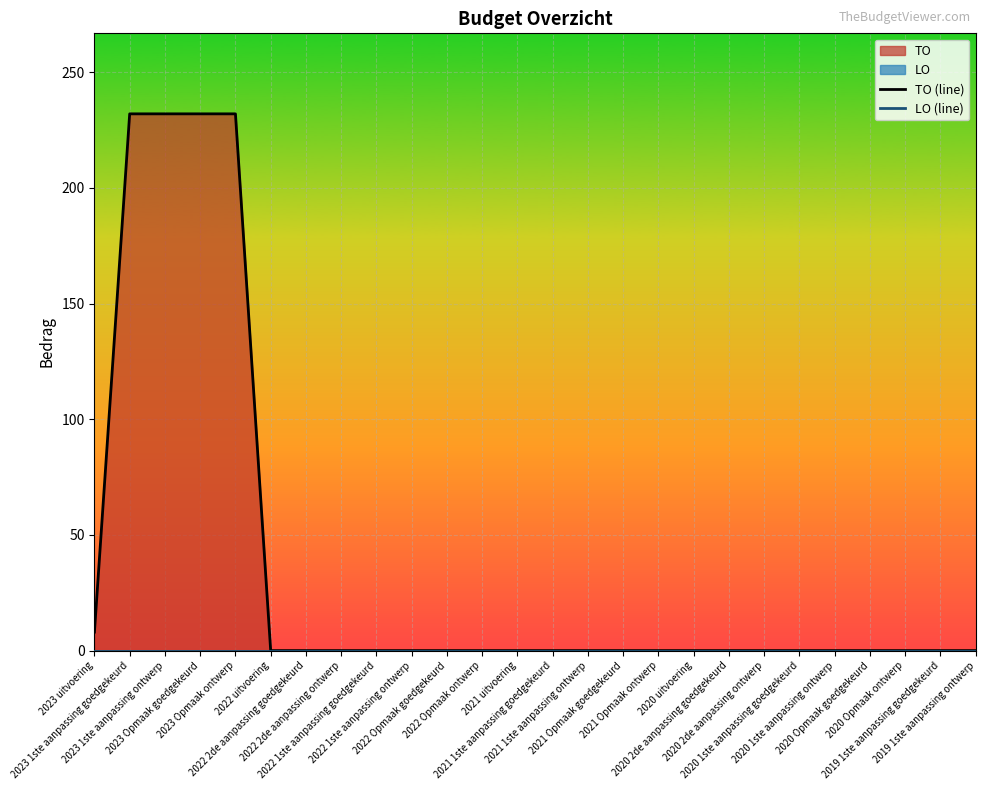

True or false: LO (line) has a value of 0 at 2022 1ste aanpassing goedgekeurd.

True